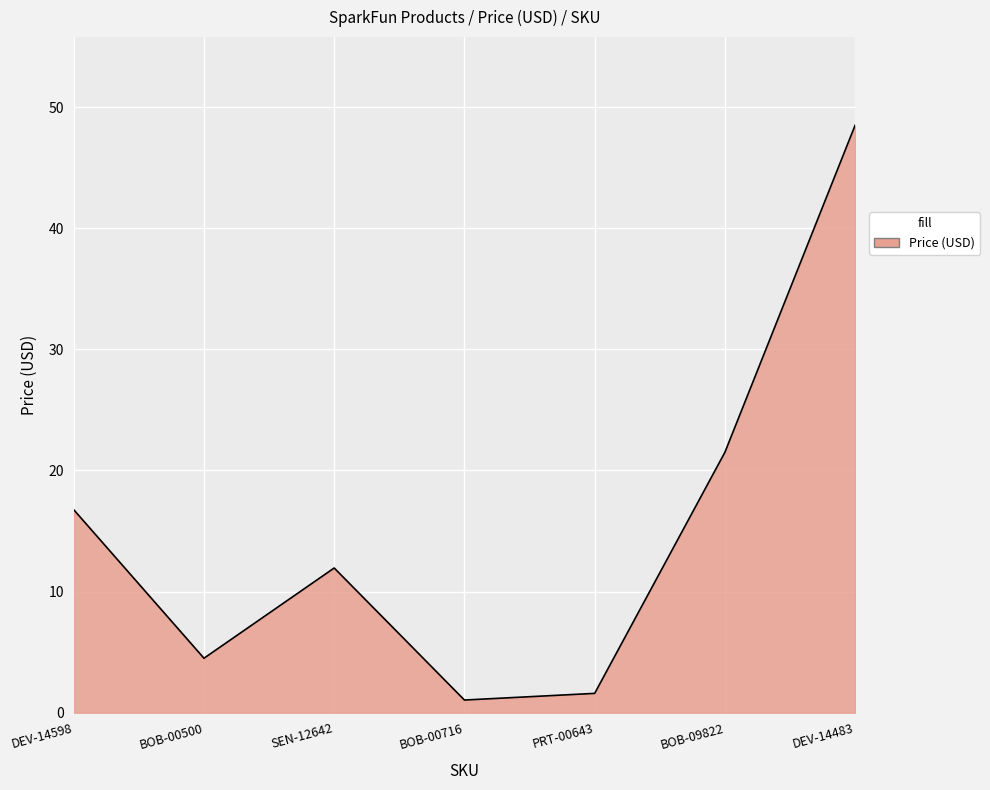

Where is the first local minimum?

BOB-00500